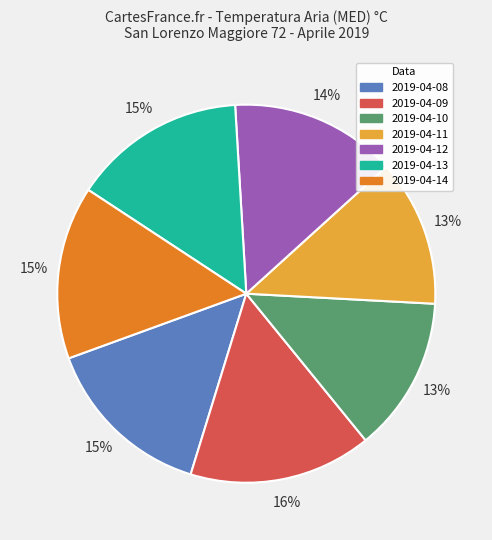

Combined, do 2019-04-08 and 2019-04-12 account for over 50%?

No